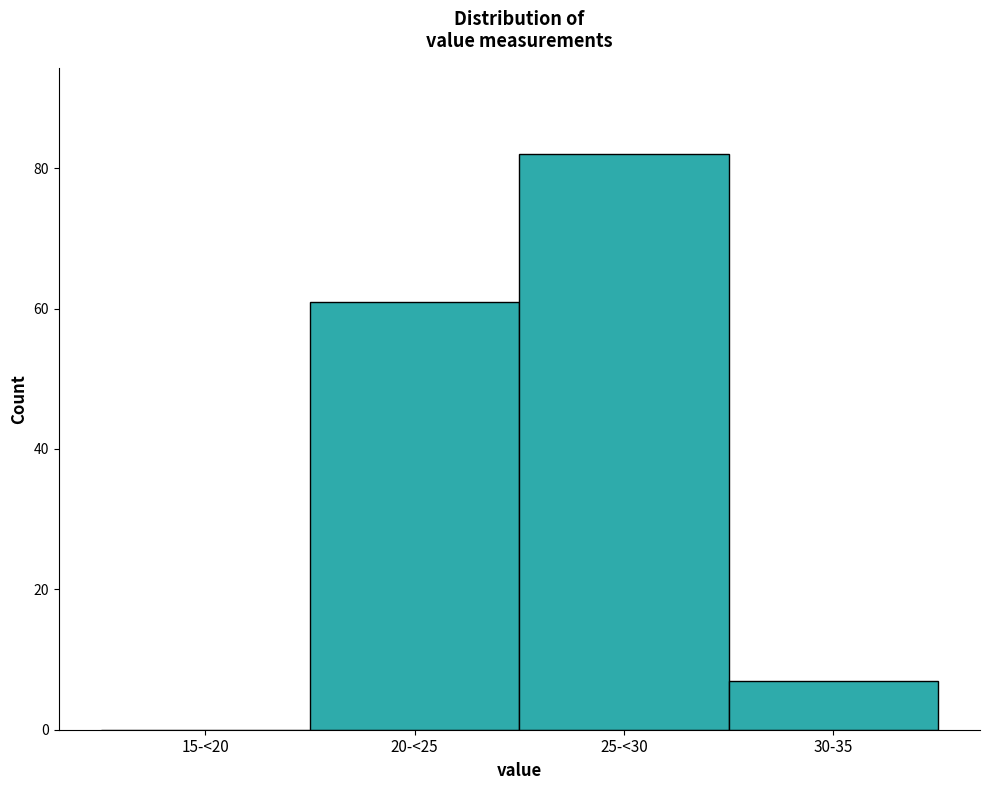

Reading right to left, transcribe all the data shown in this chart.

30-35=7	25-<30=82	20-<25=61	15-<20=0